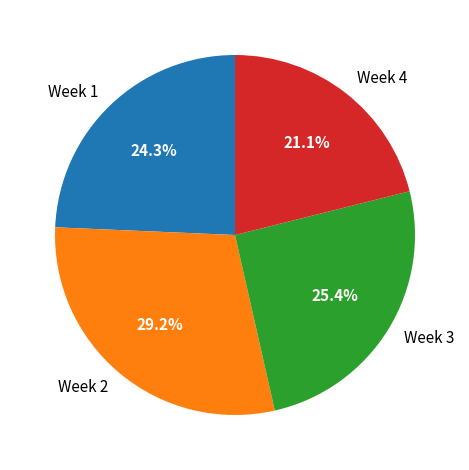

Count the number of slices in the pie.

4